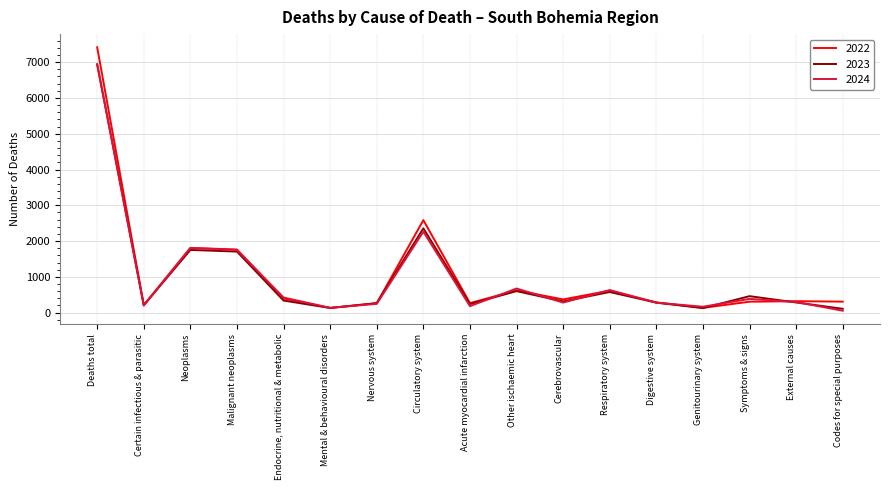

True or false: 2024 has more than 2 interior local peaks.

True